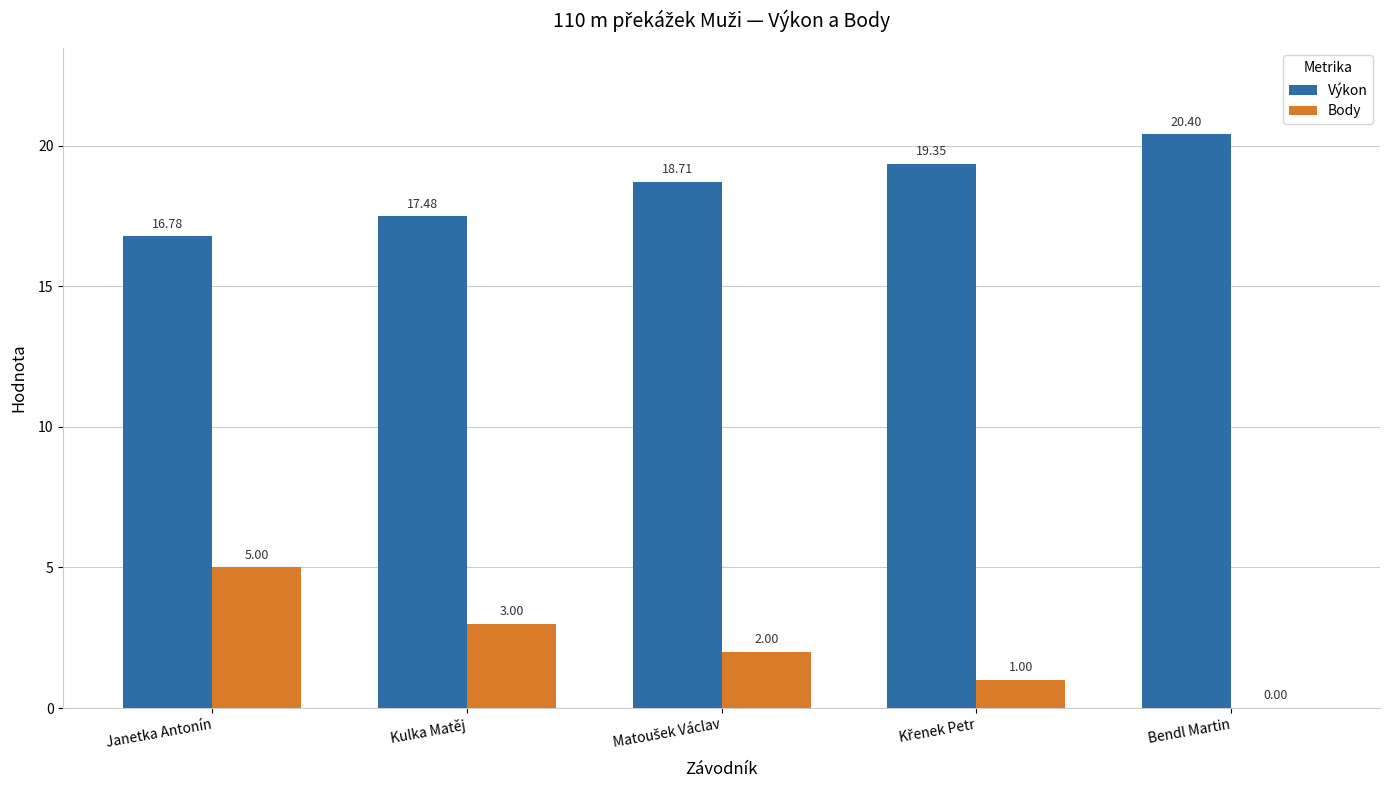

How many values in Body are above zero?

4